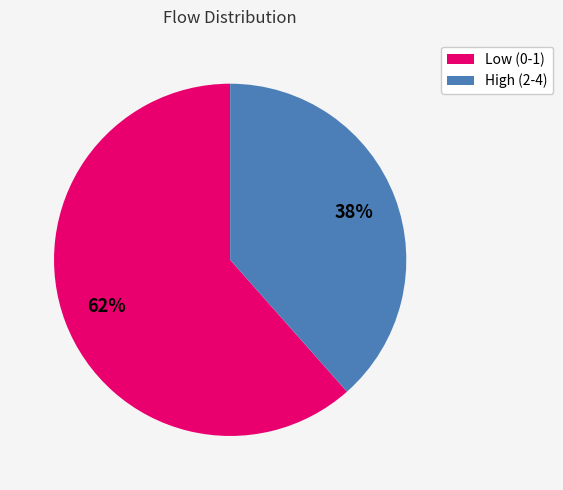

To the nearest percent, what is the average slice percentage?

50%